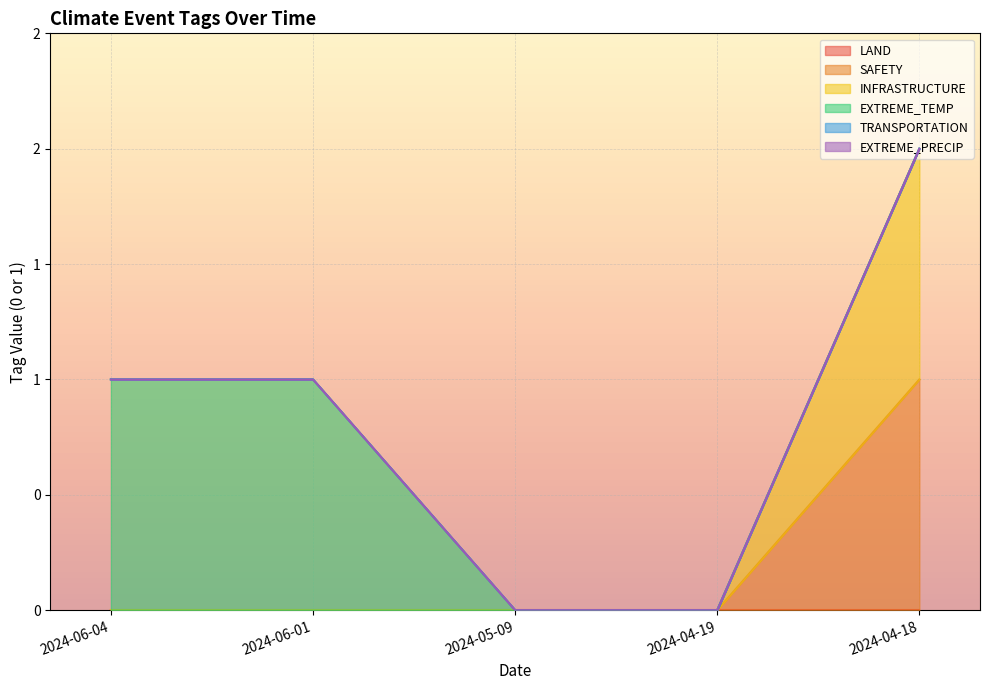

True or false: EXTREME_PRECIP has more than 1 interior local peaks.

False